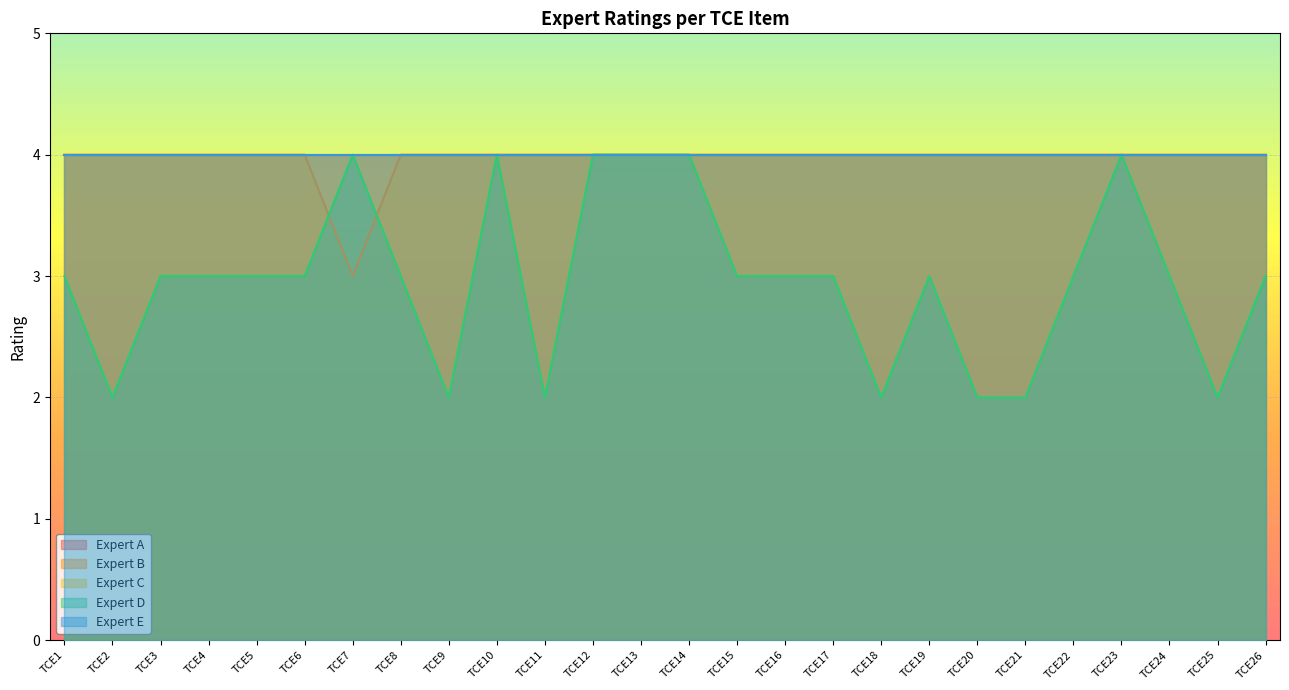

What are all the series names shown in the legend?

Expert A, Expert B, Expert C, Expert D, Expert E